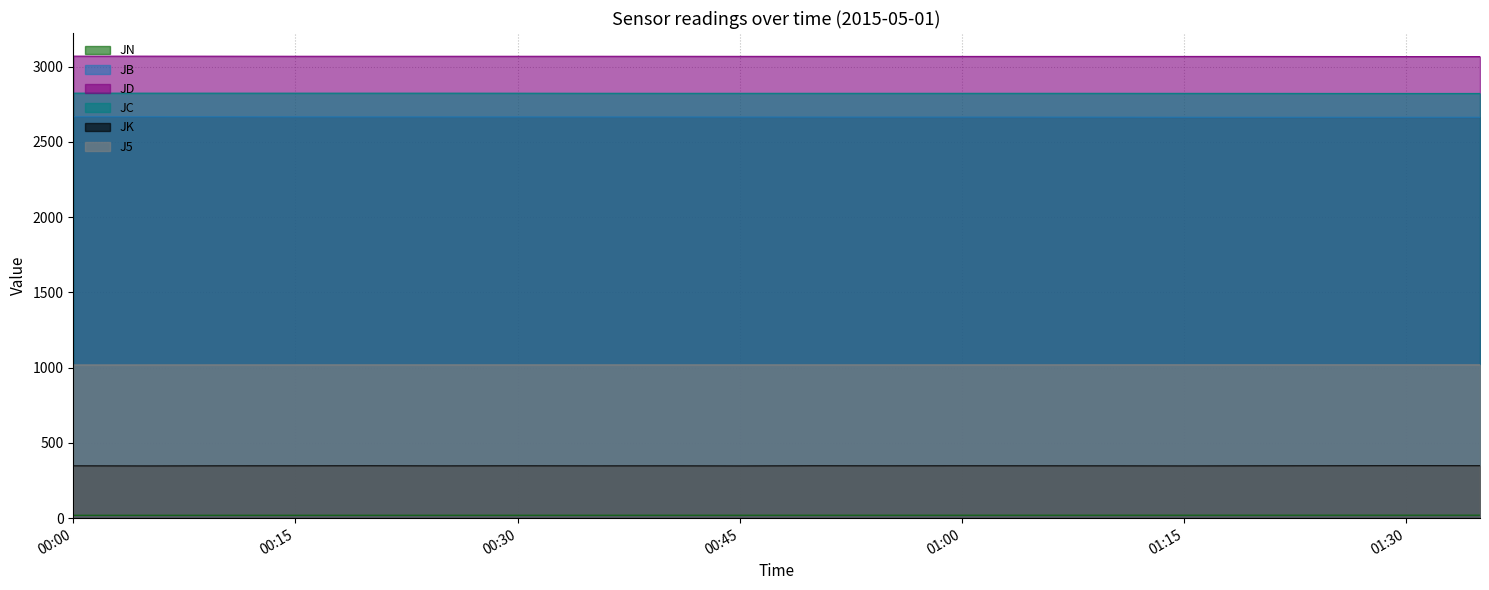

Count the number of data series in this chart.

6